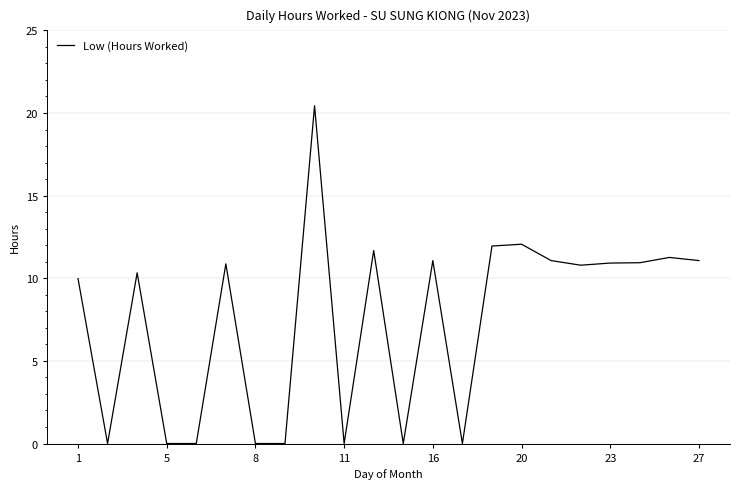

How many lines are shown in the chart?

1